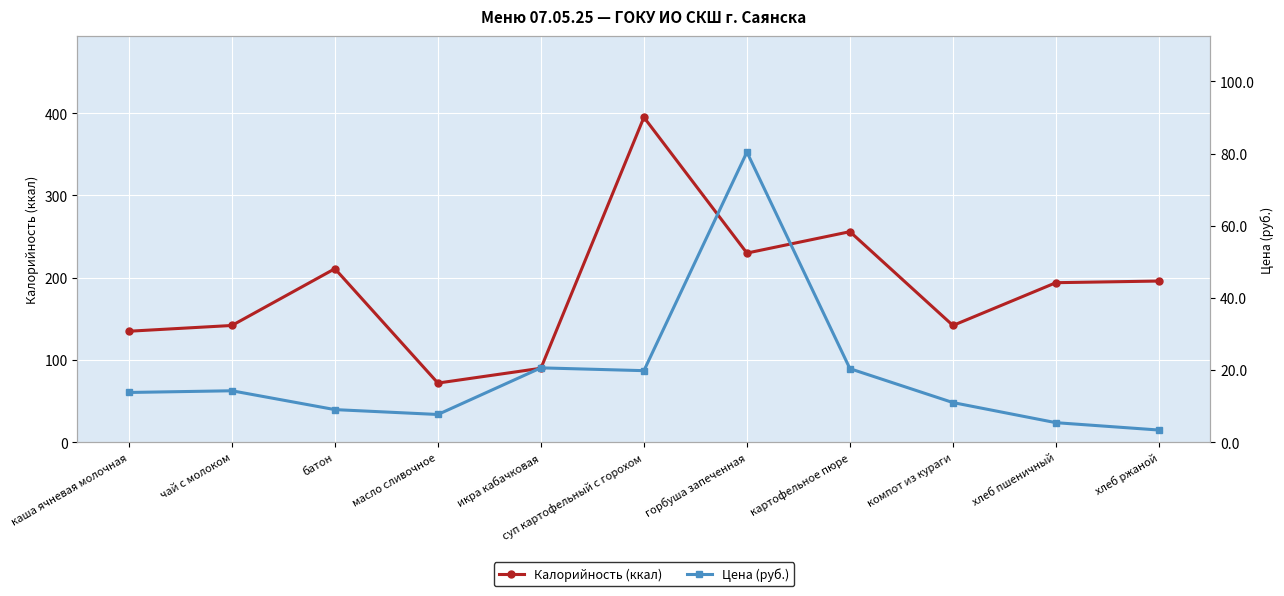

What are all the series names shown in the legend?

Калорийность (ккал), Цена (руб.)